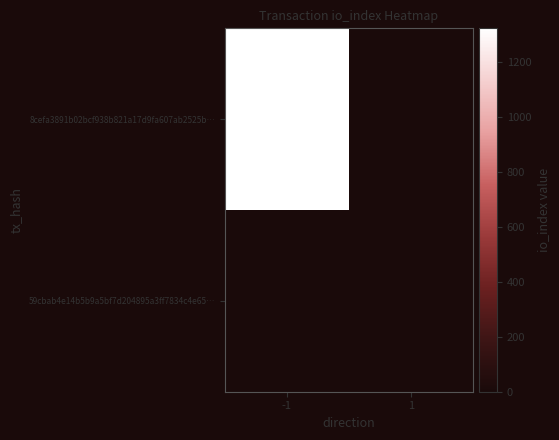

List the series in order of their overall mean, lowest first.

8cefa3891b02bcf938b821a17d9fa607ab2525b…, 59cbab4e14b5b9a5bf7d204895a3ff7834c4e65…